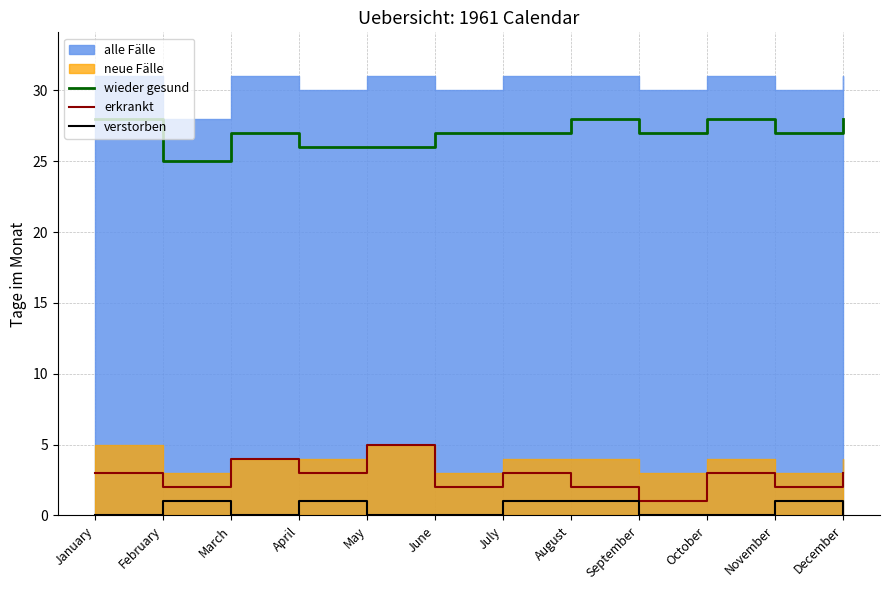

What is the approximate value of wieder gesund at December?

28